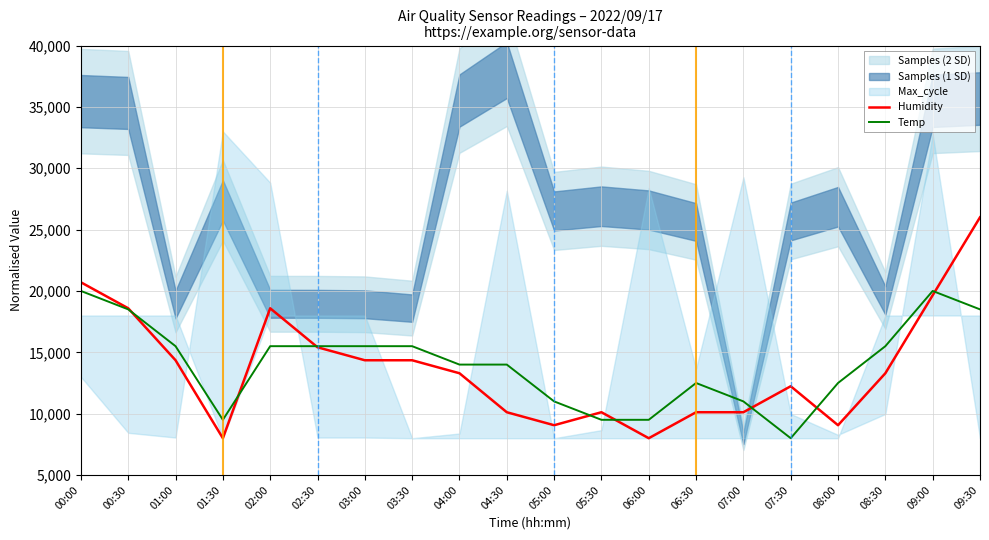

Rank the series at 06:00 from lowest to highest value.

Humidity, Temp